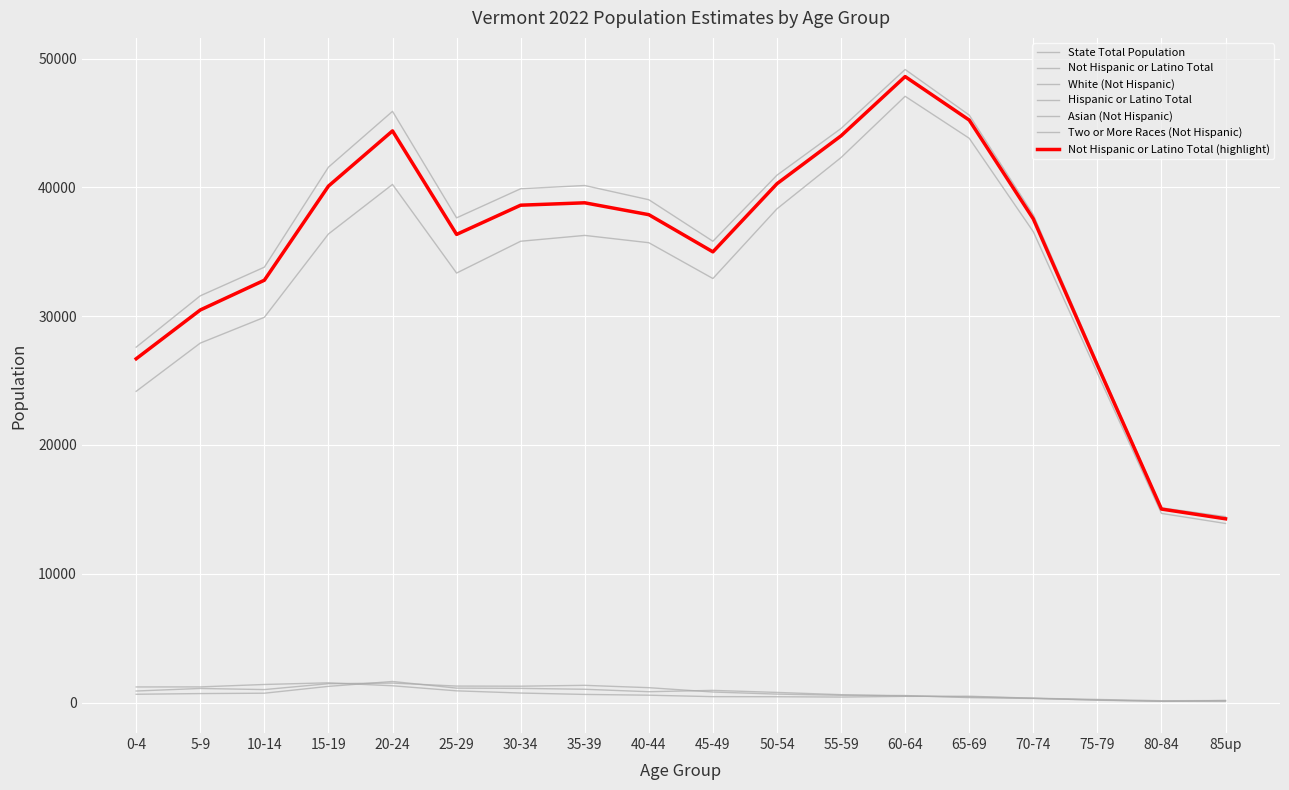

What is the sum of the White (Not Hispanic) values at 85up and 60-64?

60975